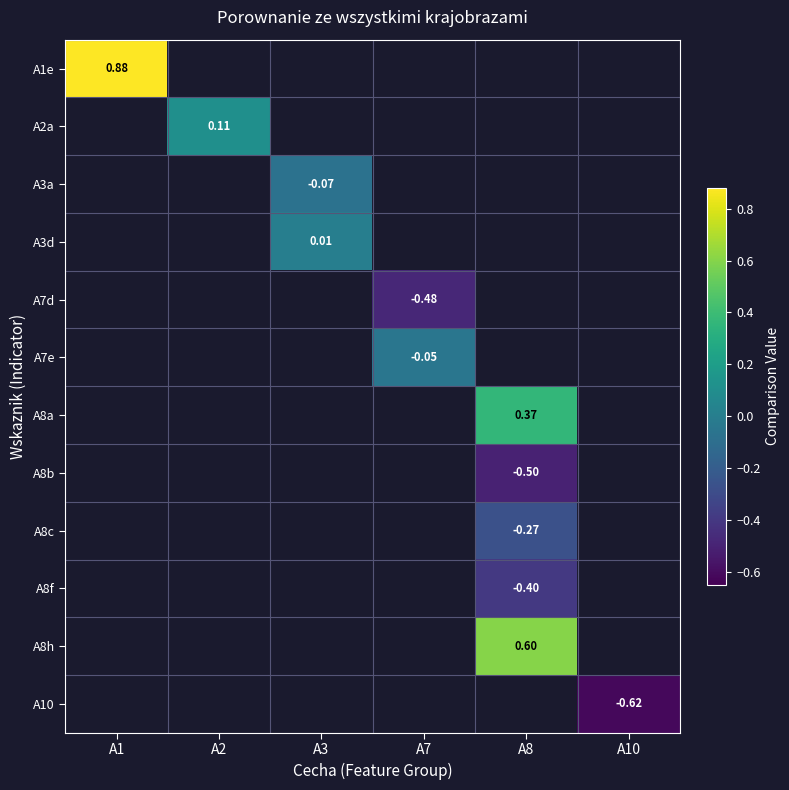

What is the smallest value displayed?

-0.6